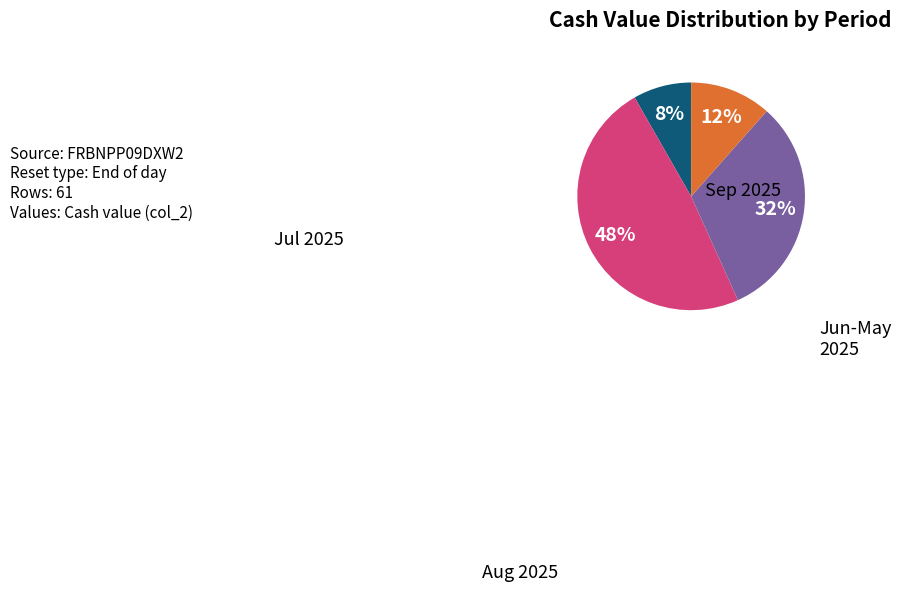

Is there a majority slice in this chart?

No